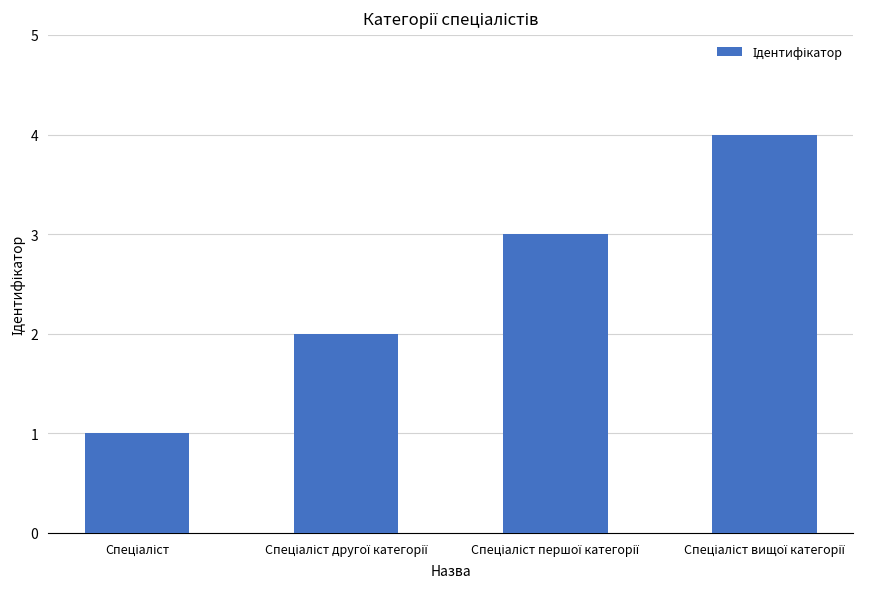

What is the maximum value shown in the chart?

4